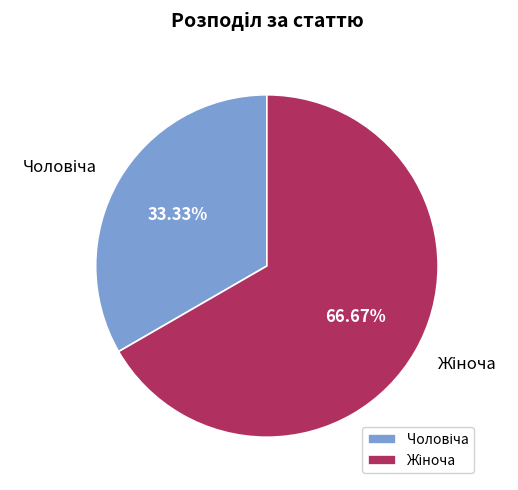

Does any single category account for the majority?

Yes